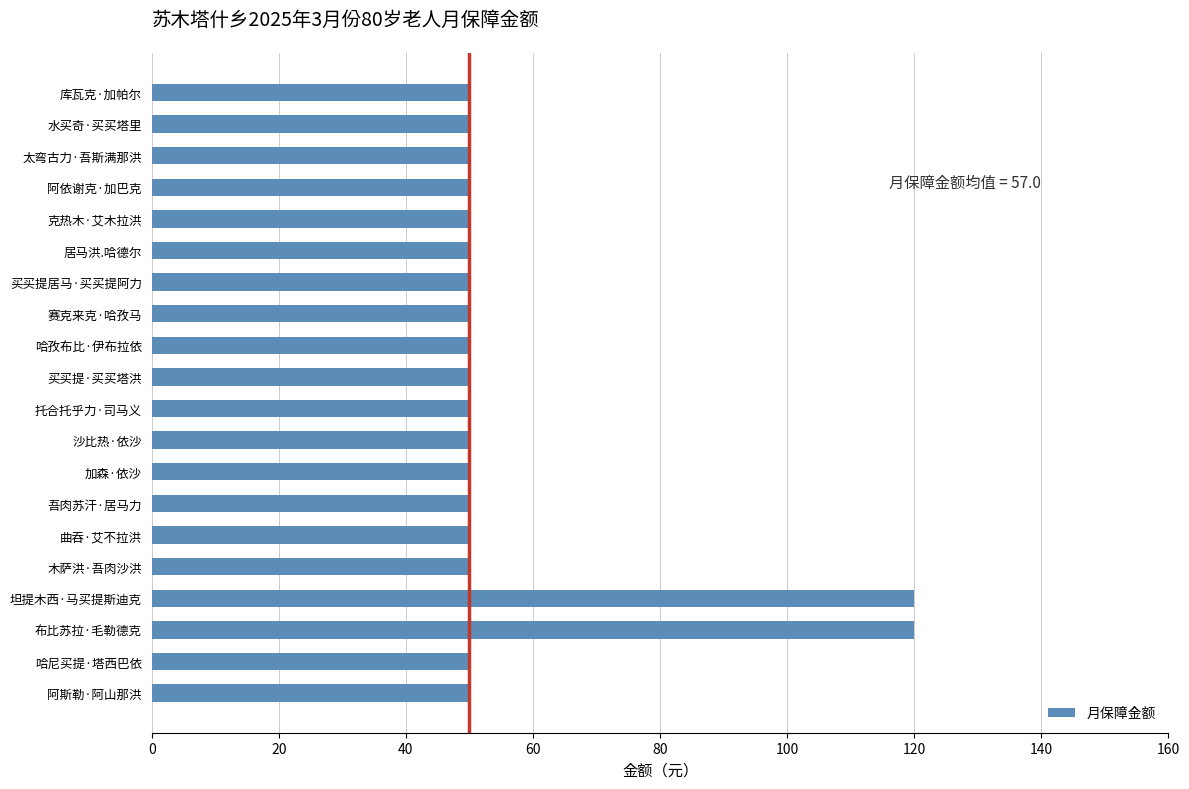

What is the sum of all values?

1140